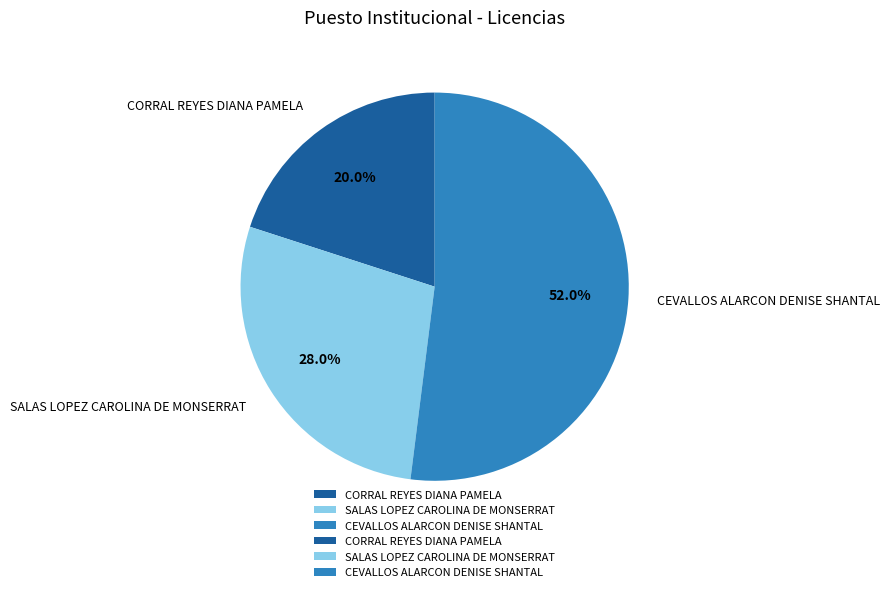

True or false: CORRAL REYES DIANA PAMELA accounts for 10% of the total.

False